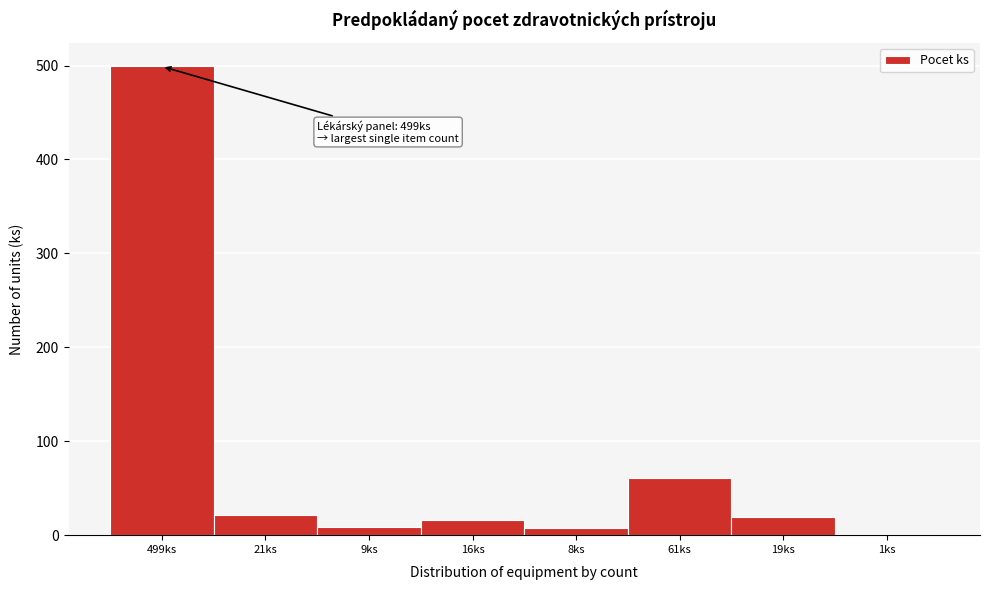

What is the maximum value shown in the chart?

499